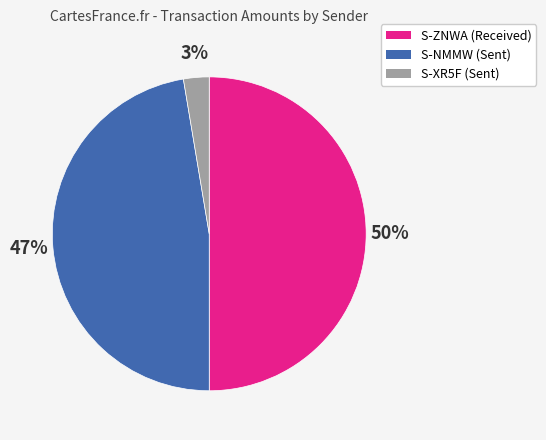

To the nearest percent, what is the difference between the largest and smallest slice percentages?

47%